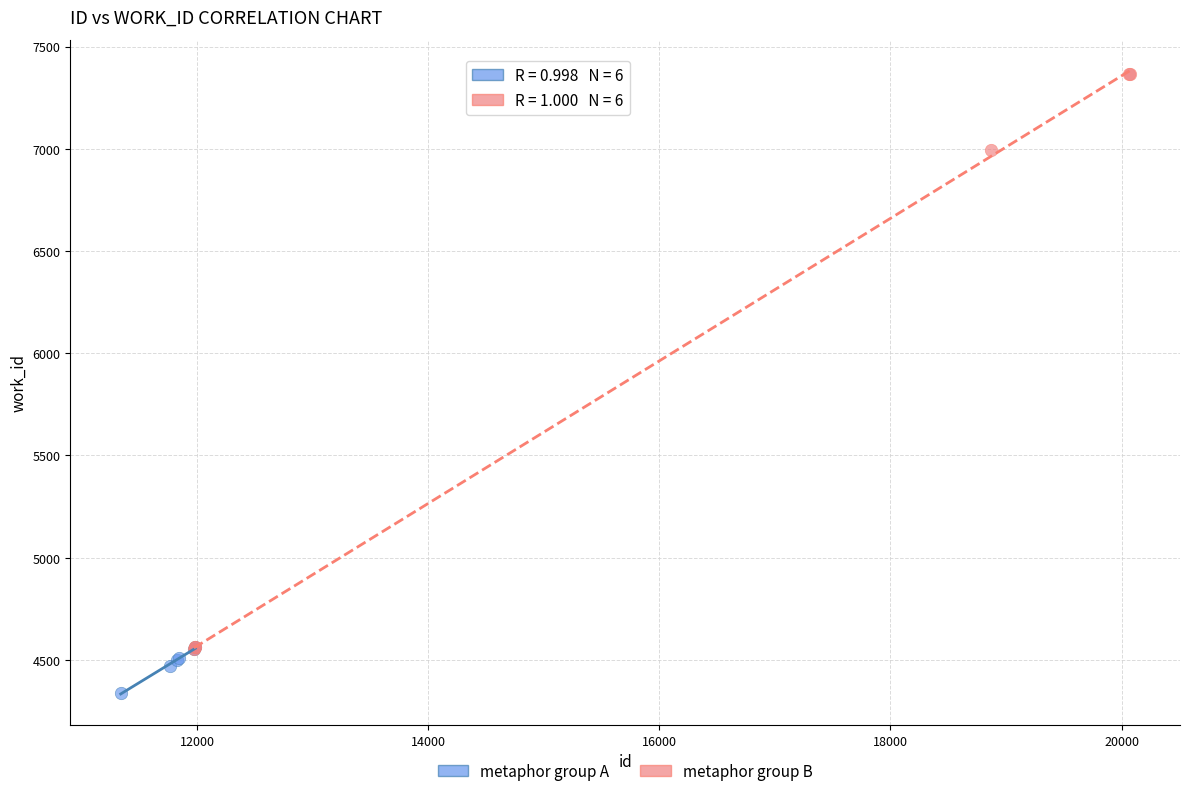

Which series contains the highest Y value?

metaphor group B